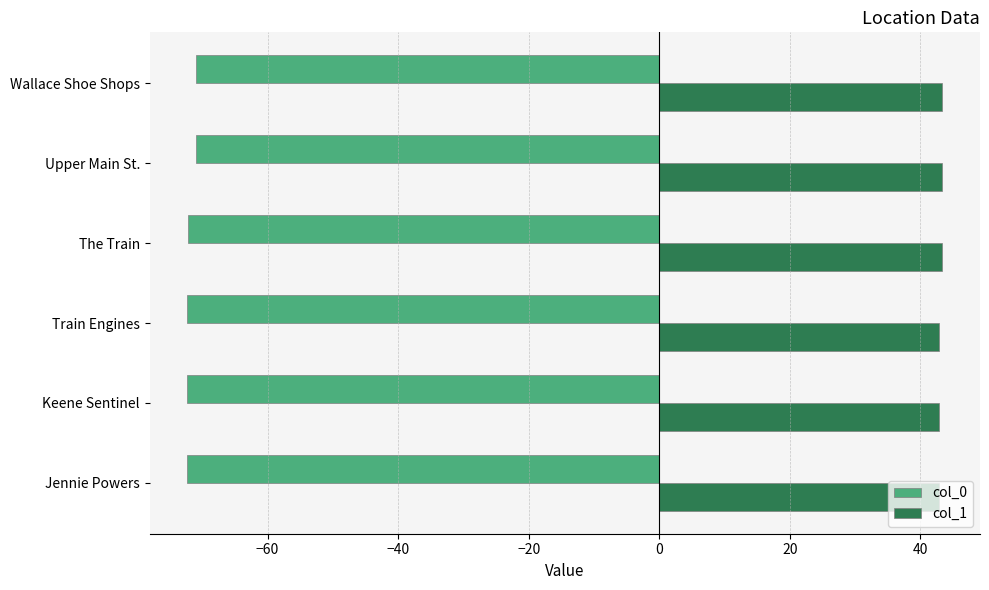

Rank the series at Keene Sentinel from lowest to highest value.

col_0, col_1